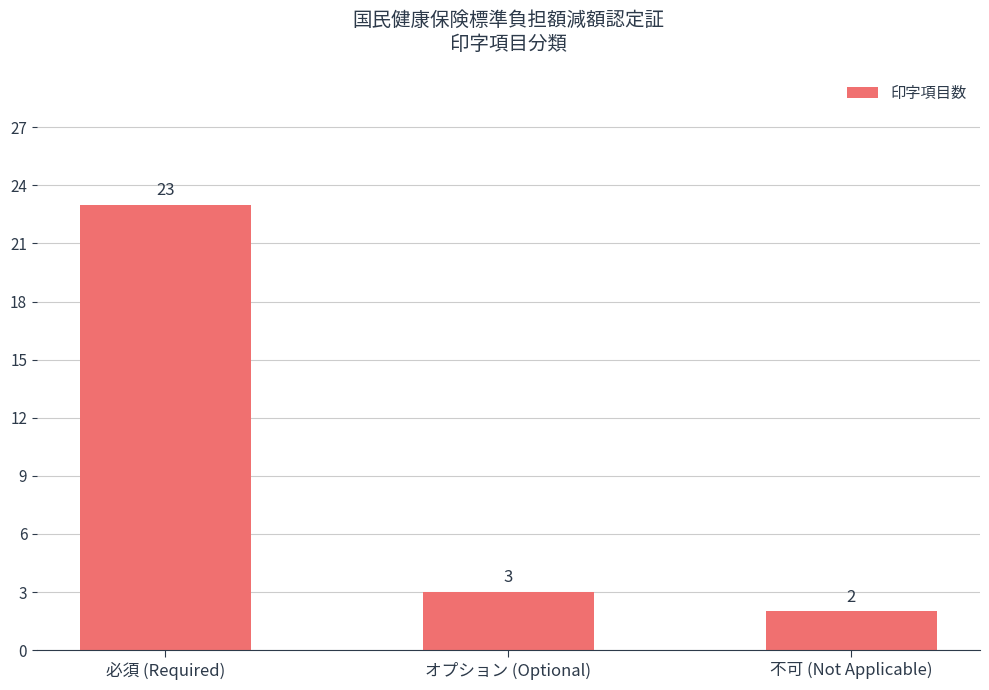

What is the average value?

9